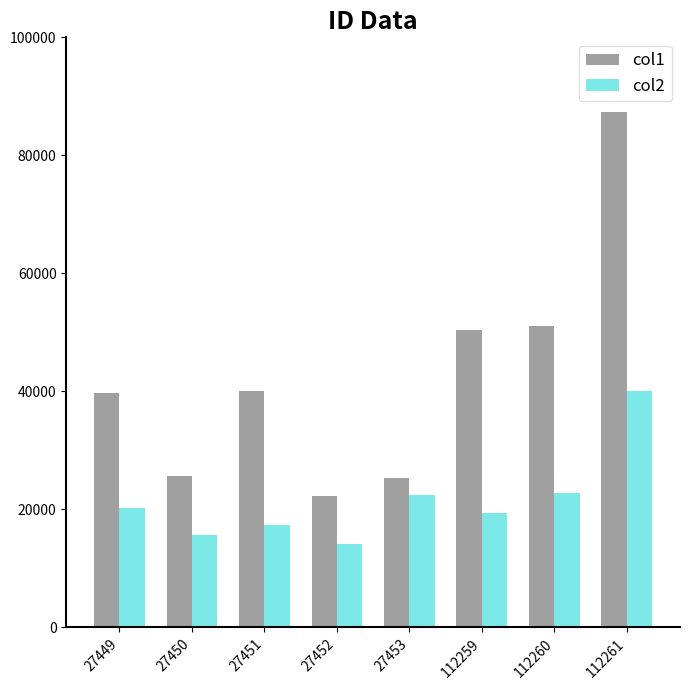

The value of col2 at 27449 is 20203. True or false?

True